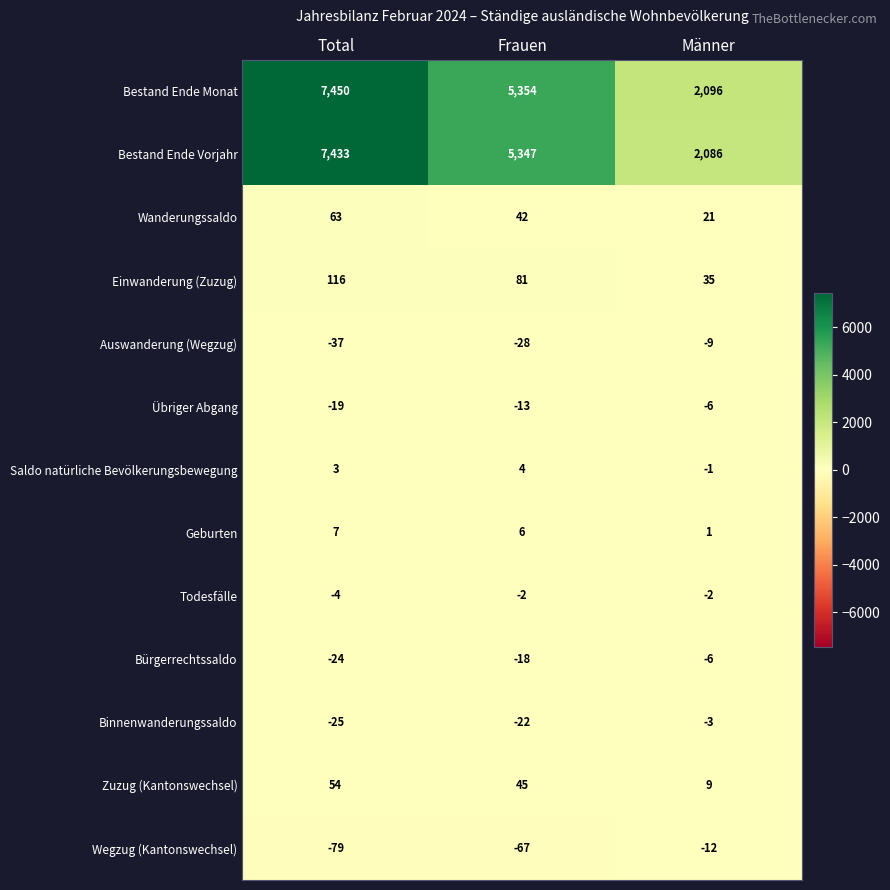

Which series has the largest range (max minus min)?

Bestand Ende Monat